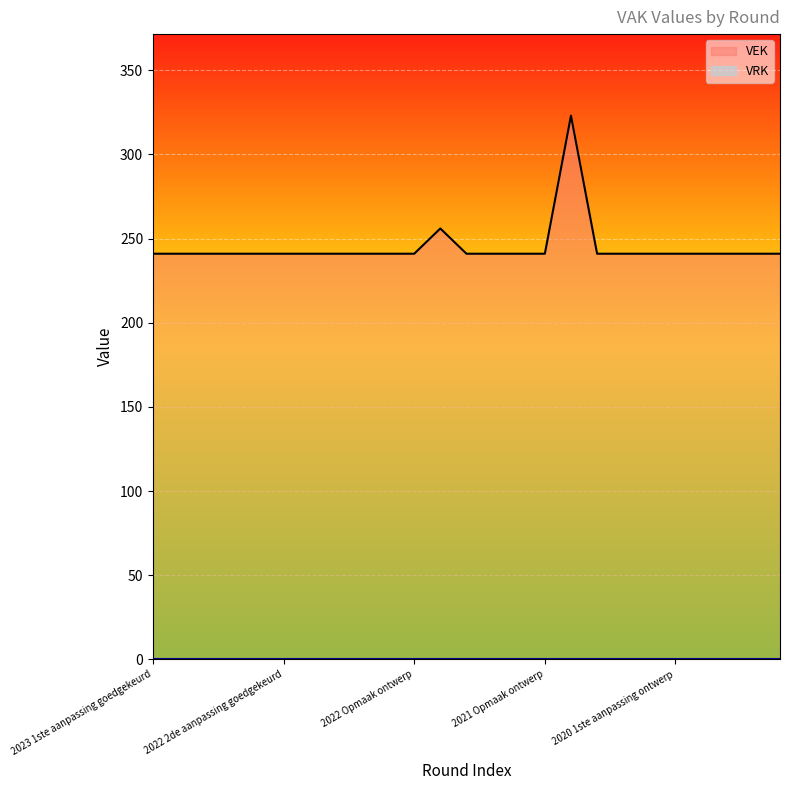

Rank the categories by value from lowest to highest.

2023 1ste aanpassing goedgekeurd, 2023 1ste aanpassing ontwerp, 2023 Opmaak goedgekeurd, 2023 Opmaak ontwerp, 2022 uitvoering, 2022 2de aanpassing goedgekeurd, 2022 2de aanpassing ontwerp, 2022 1ste aanpassing goedgekeurd, 2022 1ste aanpassing ontwerp, 2022 Opmaak goedgekeurd, 2022 Opmaak ontwerp, 2021 1ste aanpassing goedgekeurd, 2021 1ste aanpassing ontwerp, 2021 Opmaak goedgekeurd, 2021 Opmaak ontwerp, 2020 2de aanpassing goedgekeurd, 2020 2de aanpassing ontwerp, 2020 1ste aanpassing goedgekeurd, 2020 1ste aanpassing ontwerp, 2020 Opmaak goedgekeurd, 2020 Opmaak ontwerp, 2019 1ste aanpassing goedgekeurd, 2019 1ste aanpassing ontwerp, 2021 uitvoering, 2020 uitvoering